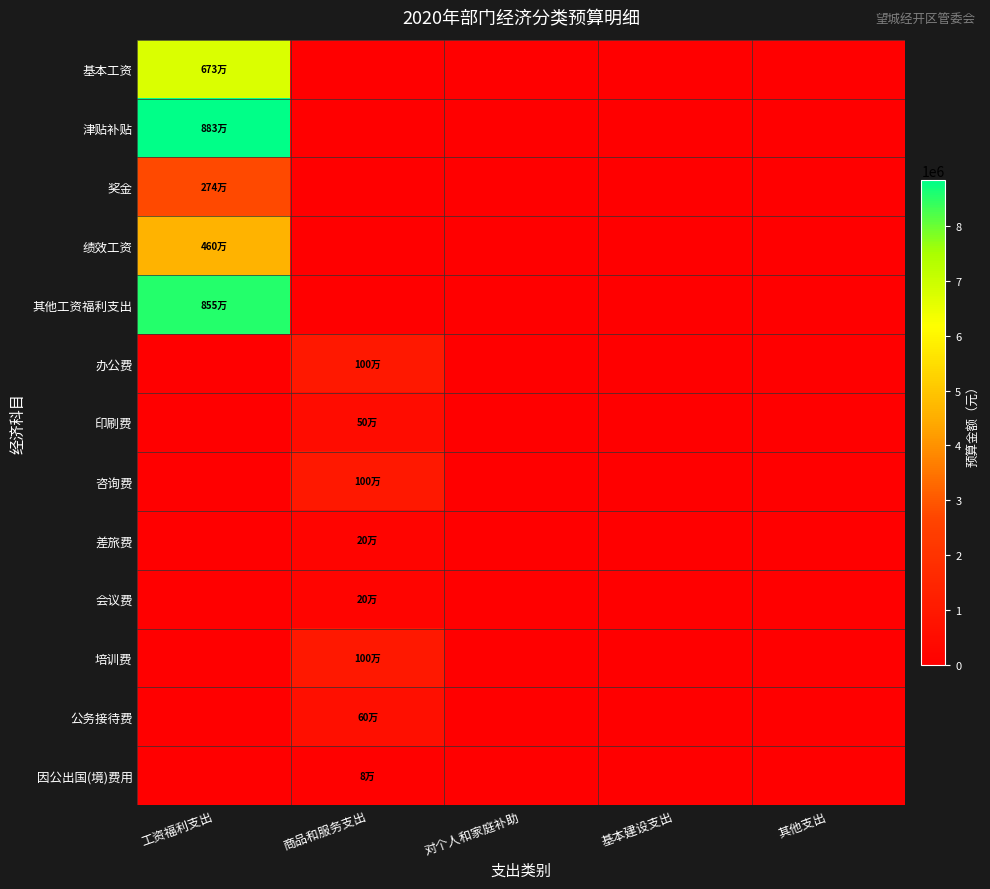

Reading right to left, extract all data points from this chart.

基本工资: 其他支出=0	基本建设支出=0	对个人和家庭补助=0	商品和服务支出=0	工资福利支出=6733000
津贴补贴: 其他支出=0	基本建设支出=0	对个人和家庭补助=0	商品和服务支出=0	工资福利支出=8836828
奖金: 其他支出=0	基本建设支出=0	对个人和家庭补助=0	商品和服务支出=0	工资福利支出=2747340
绩效工资: 其他支出=0	基本建设支出=0	对个人和家庭补助=0	商品和服务支出=0	工资福利支出=4600000
其他工资福利支出: 其他支出=0	基本建设支出=0	对个人和家庭补助=0	商品和服务支出=0	工资福利支出=8550000
办公费: 其他支出=0	基本建设支出=0	对个人和家庭补助=0	商品和服务支出=1000000	工资福利支出=0
印刷费: 其他支出=0	基本建设支出=0	对个人和家庭补助=0	商品和服务支出=500000	工资福利支出=0
咨询费: 其他支出=0	基本建设支出=0	对个人和家庭补助=0	商品和服务支出=1000000	工资福利支出=0
差旅费: 其他支出=0	基本建设支出=0	对个人和家庭补助=0	商品和服务支出=200000	工资福利支出=0
会议费: 其他支出=0	基本建设支出=0	对个人和家庭补助=0	商品和服务支出=200000	工资福利支出=0
培训费: 其他支出=0	基本建设支出=0	对个人和家庭补助=0	商品和服务支出=1000000	工资福利支出=0
公务接待费: 其他支出=0	基本建设支出=0	对个人和家庭补助=0	商品和服务支出=600000	工资福利支出=0
因公出国(境)费用: 其他支出=0	基本建设支出=0	对个人和家庭补助=0	商品和服务支出=80000	工资福利支出=0